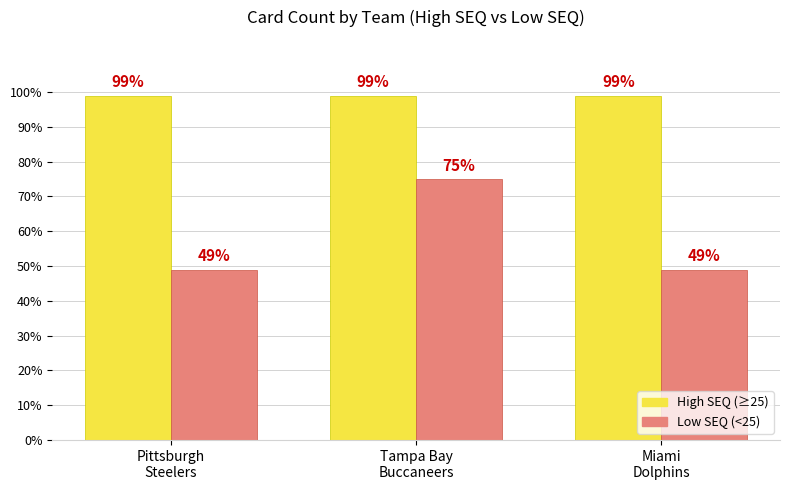

What is the value of the High SEQ (≥25) bar at the 2nd from the left?

99